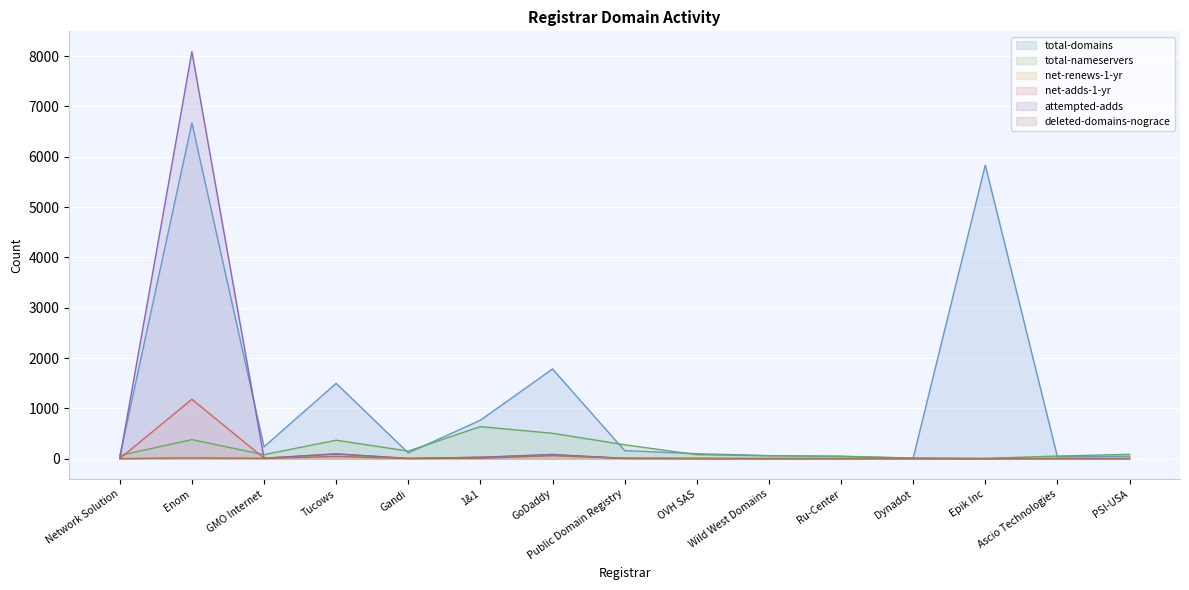

Which label corresponds to the largest value in the chart?

Enom